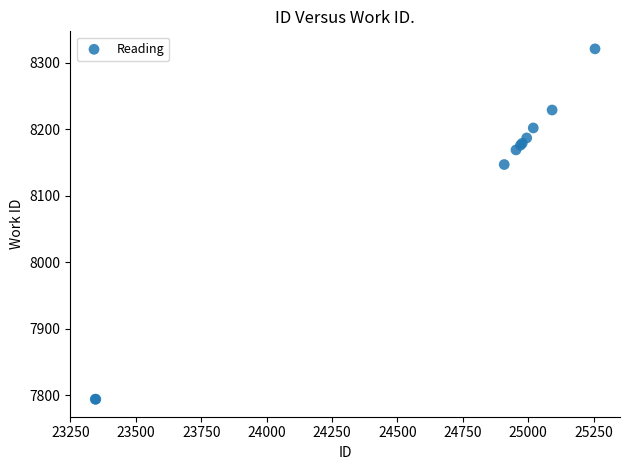

What Y value in the scatter plot is closest to 8057?

8147